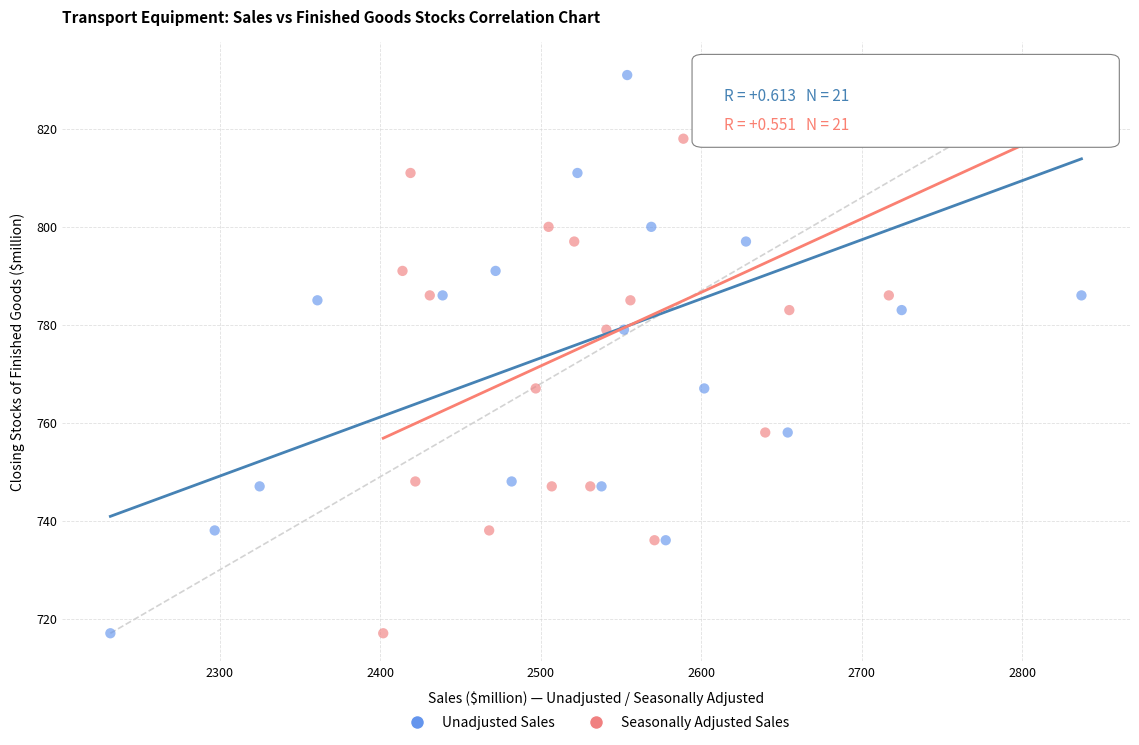

What are all the series names shown in the legend?

Unadjusted Sales, Seasonally Adjusted Sales